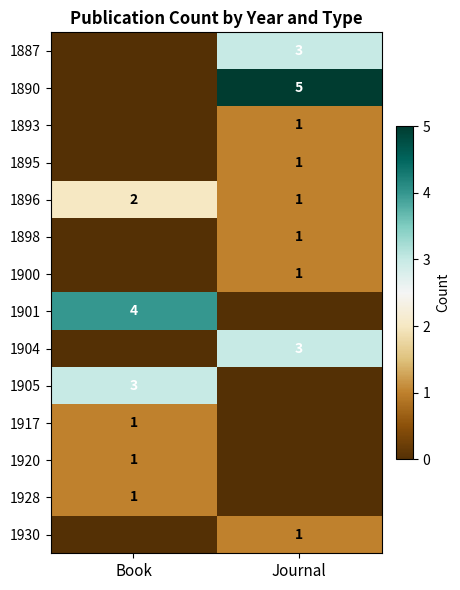

True or false: 1896 has a value of 2 at Book.

True